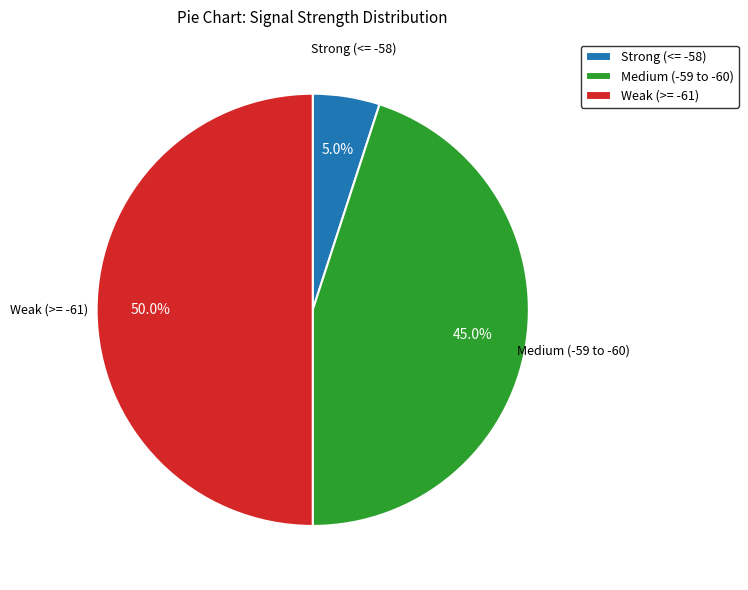

Approximately how many times larger is the value at Weak (>= -61) compared to Medium (-59 to -60)?

1.1